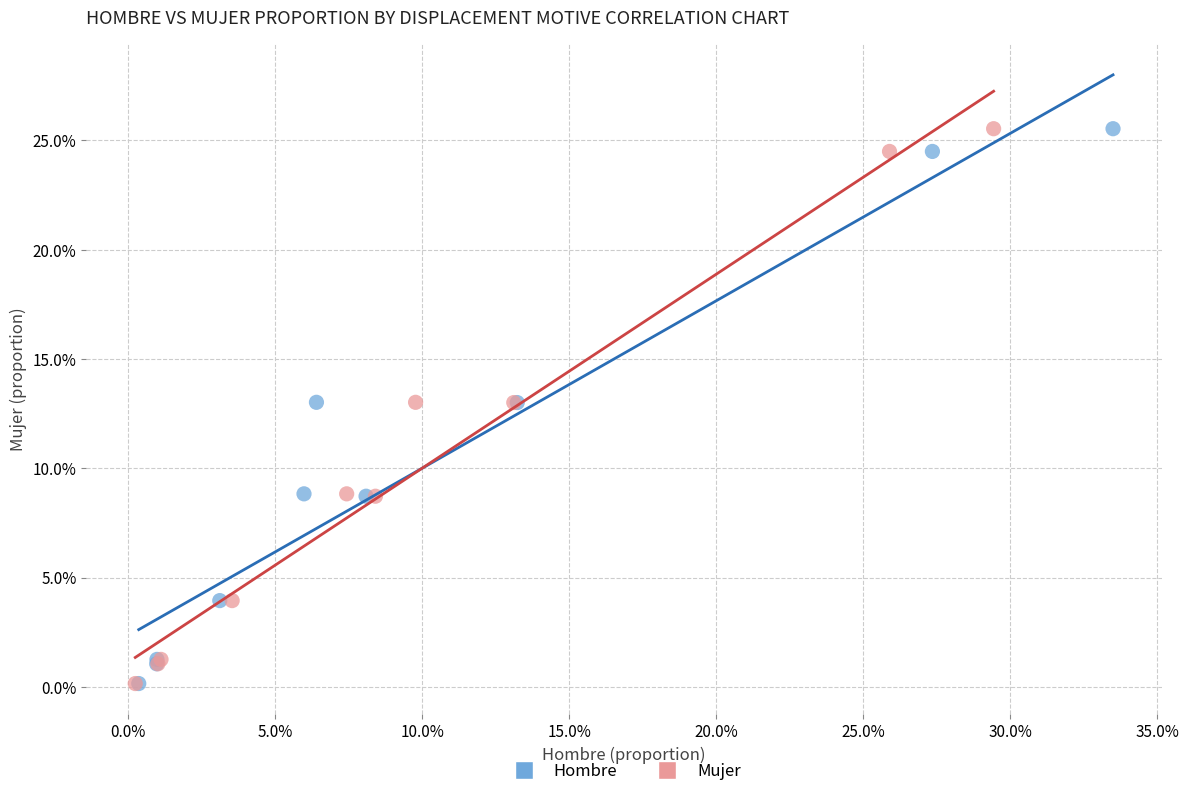

What are all the series names shown in the legend?

Hombre, Mujer